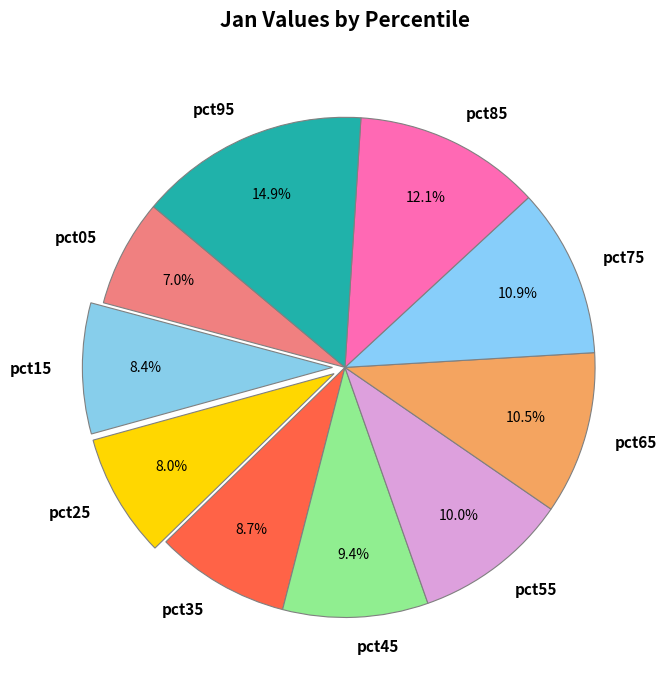

Is pct85 the majority of the pie?

No